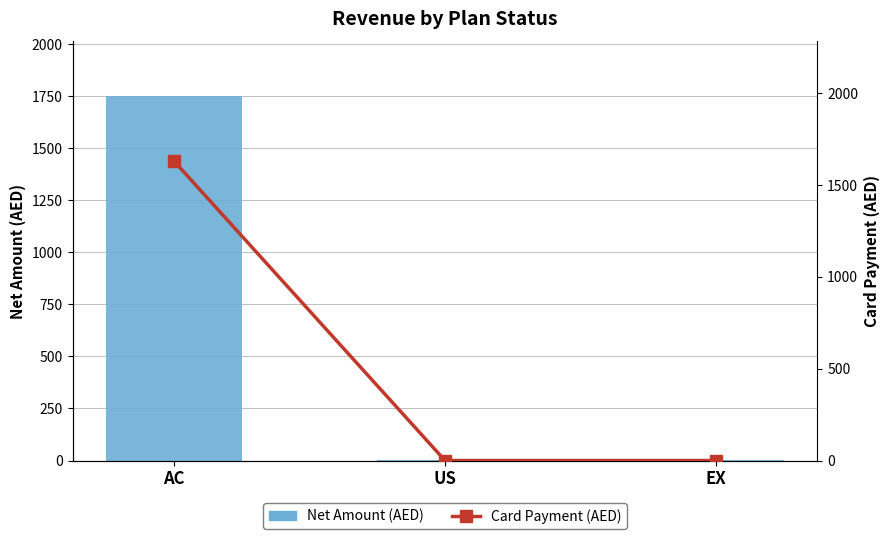

What is the approximate value of Net Amount (AED) at AC?

1749.0